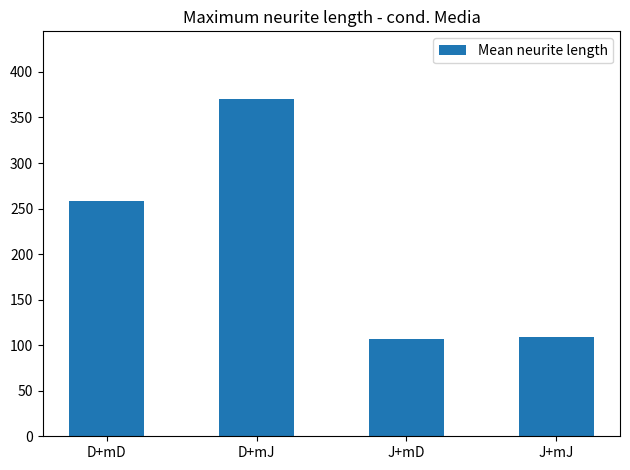

What is the difference between the maximum and minimum values?

263.3